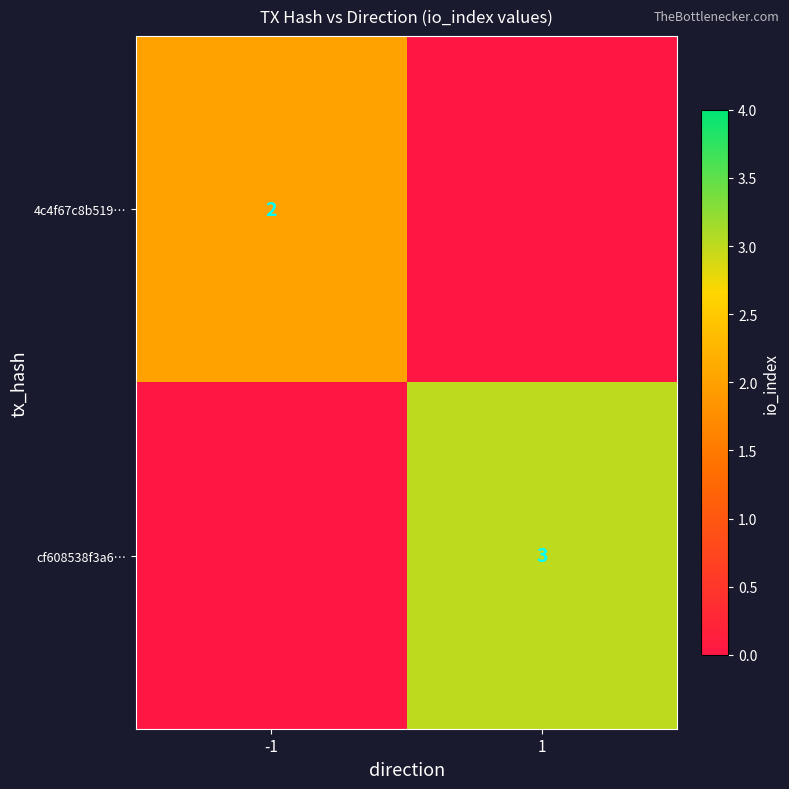

Is it true that cf608538f3a6… equals 5 at 1?

False